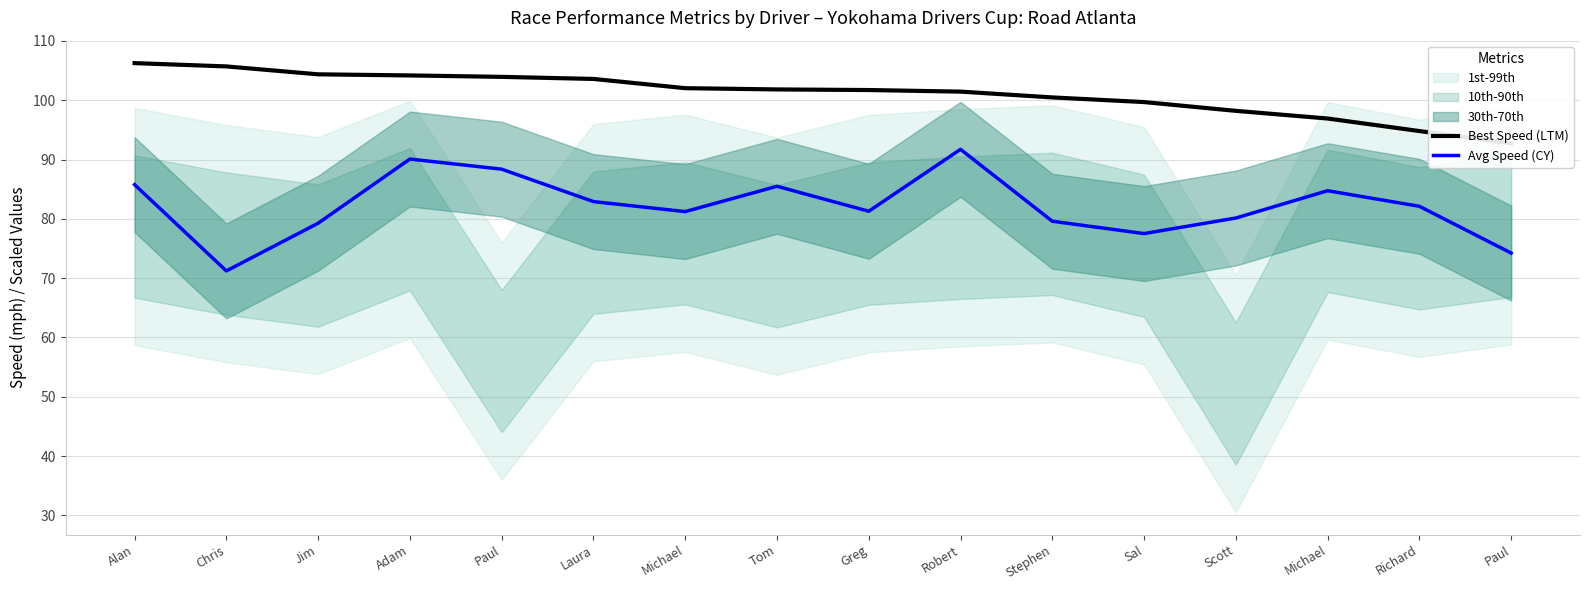

What is the total value across all series at Michael?

183.3